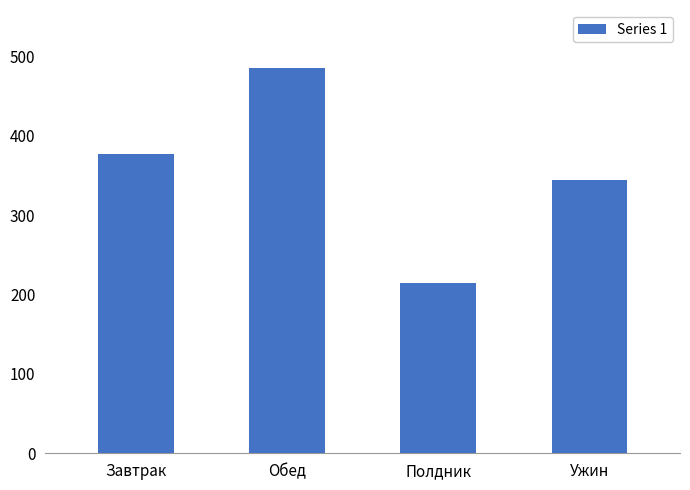

Rank the categories by value from highest to lowest.

Обед, Завтрак, Ужин, Полдник